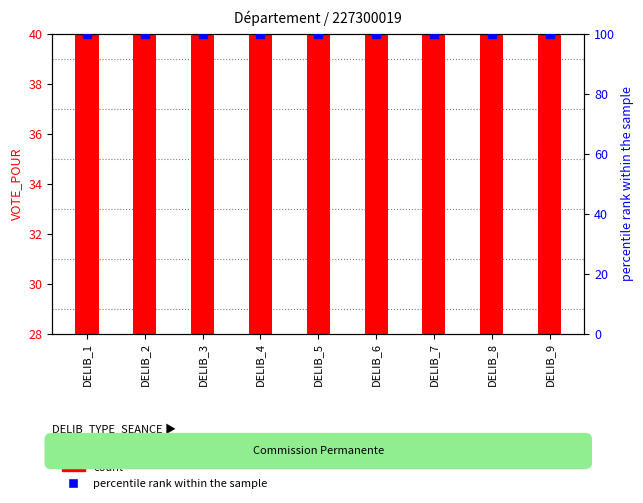

What is the total value across all series at DELIB_1?

133